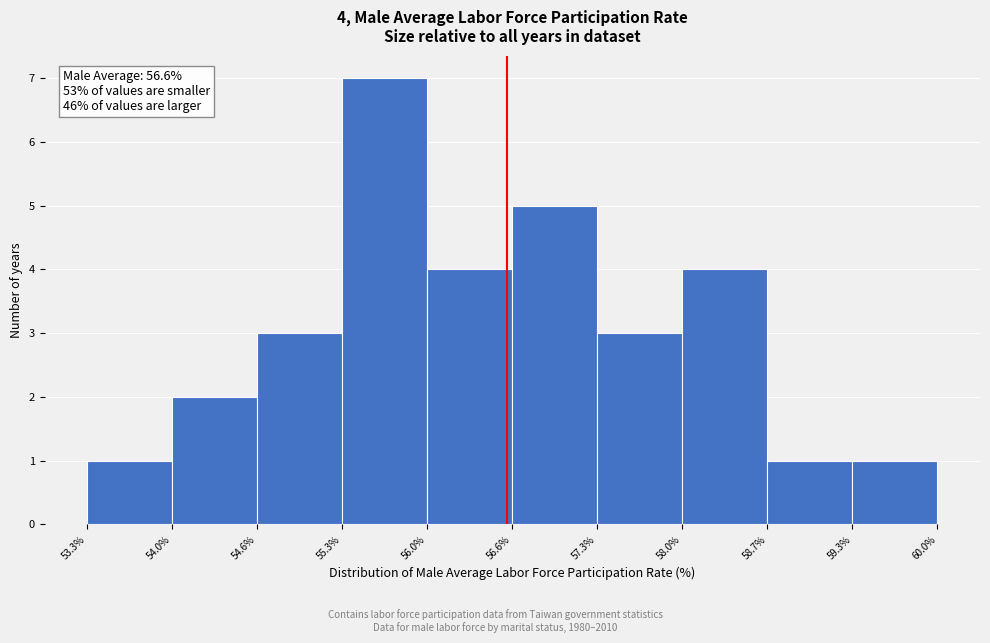

Over which range of the x-axis is the bar tallest?

55.3% to 56.0%